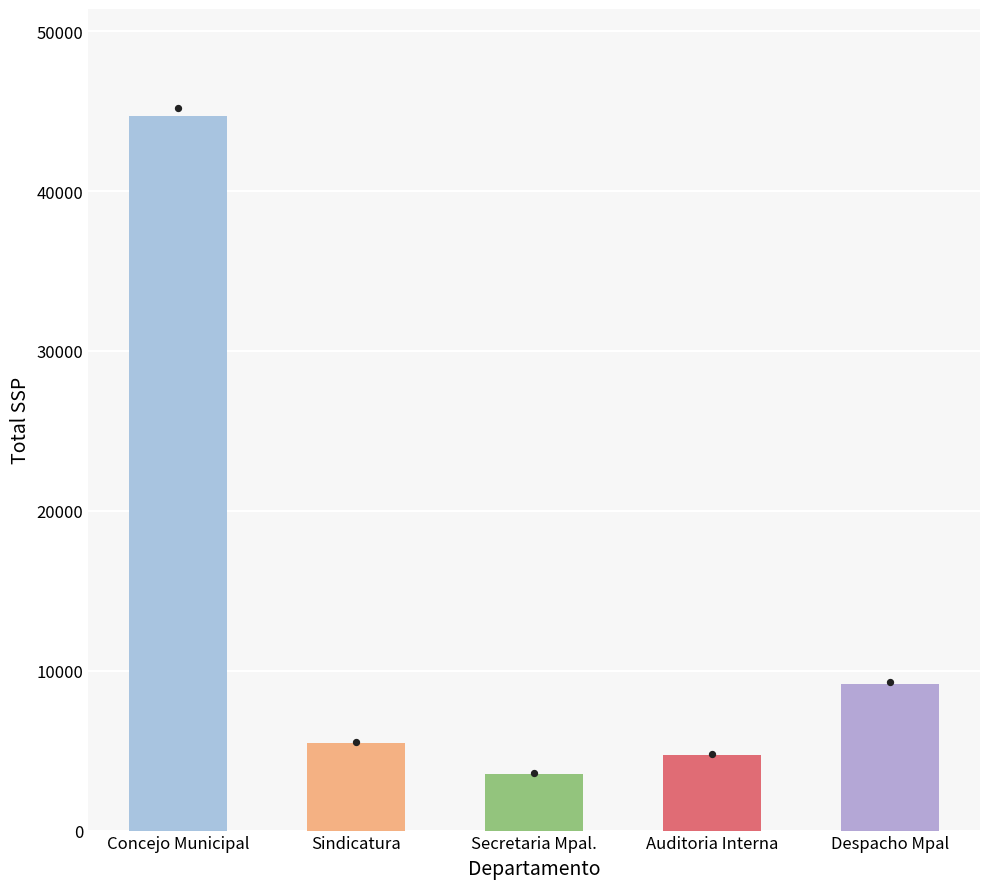

What is the change in value from Concejo Municipal to Sindicatura?

-39188.5